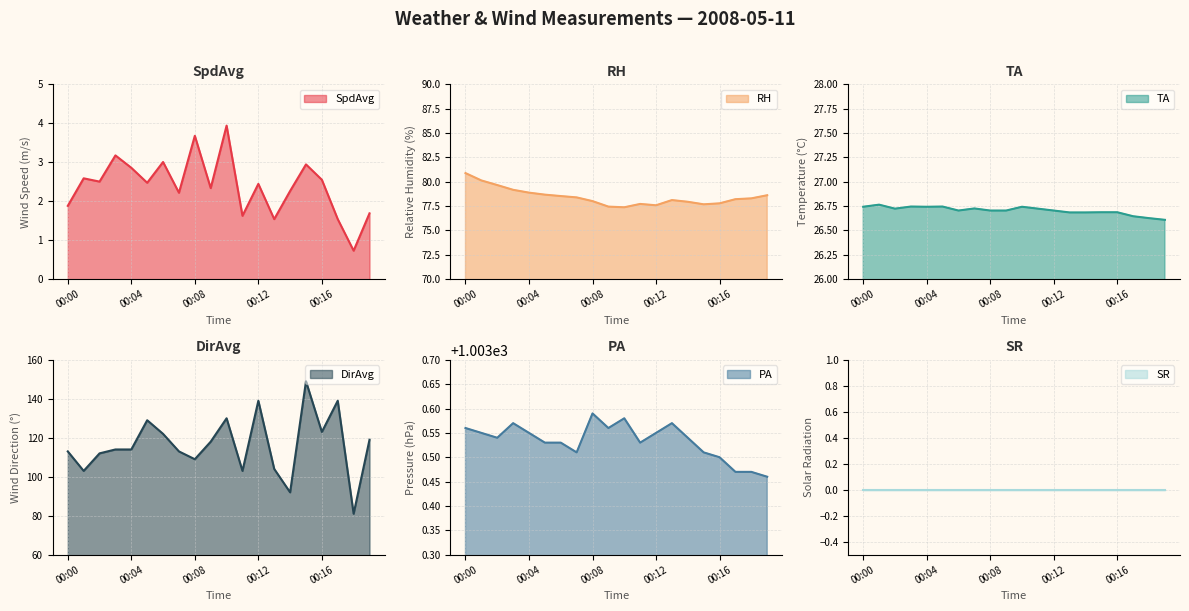

What is the greatest value displayed?

1003.6